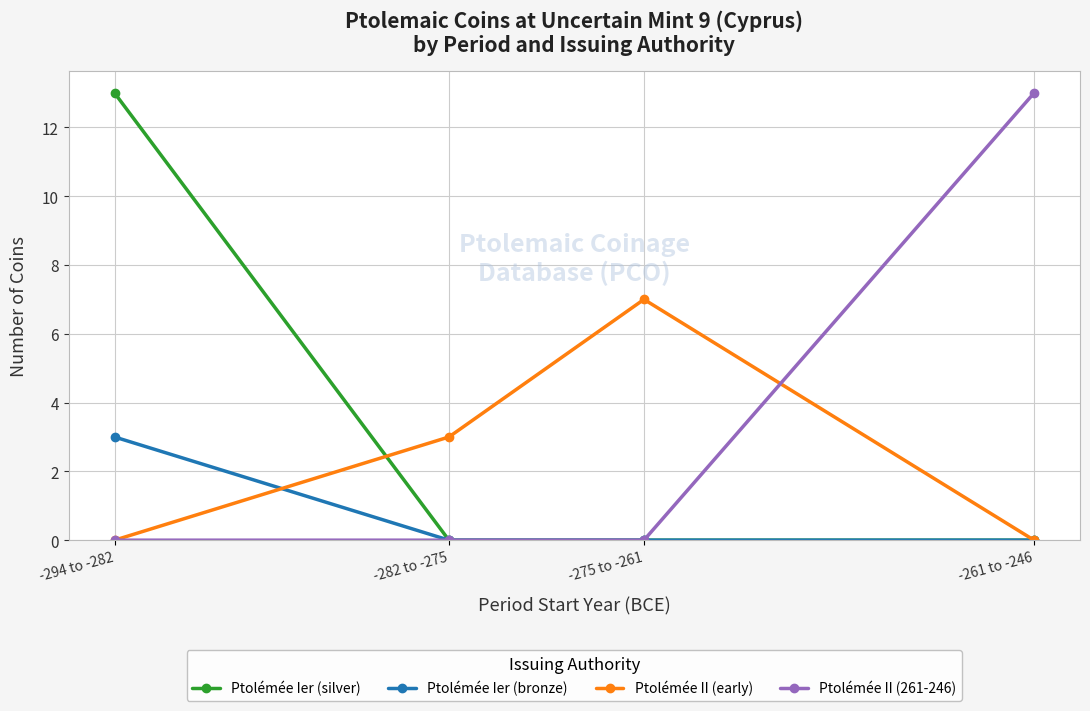

How many lines are shown in the chart?

4